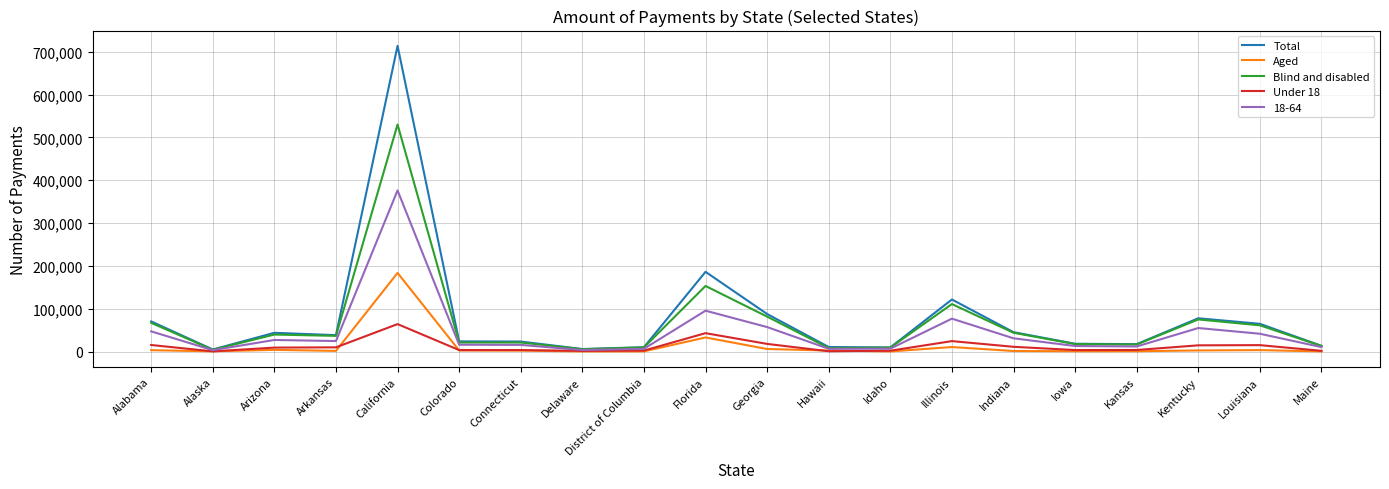

True or false: Blind and disabled has more than 2 points higher than both neighbors.

True